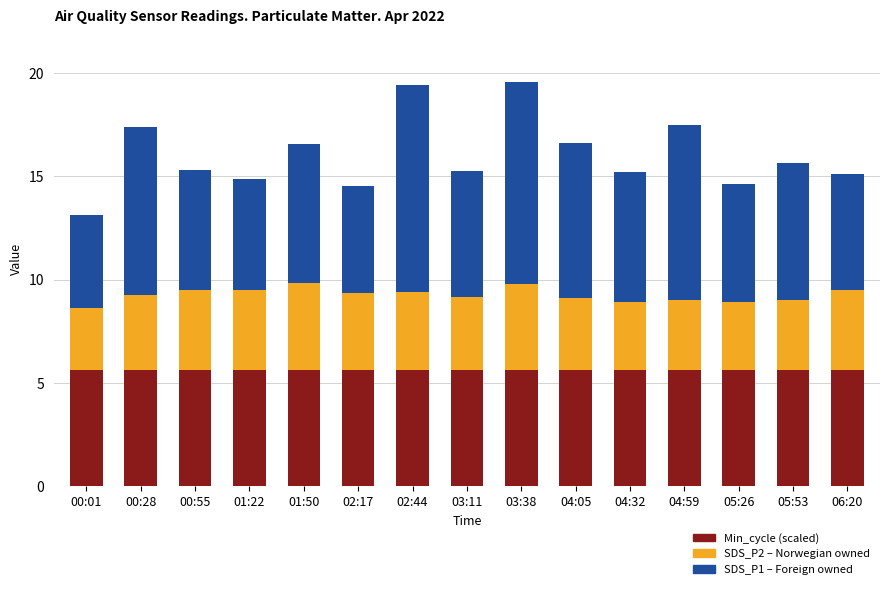

What is the total value across all series at 00:55?

15.3